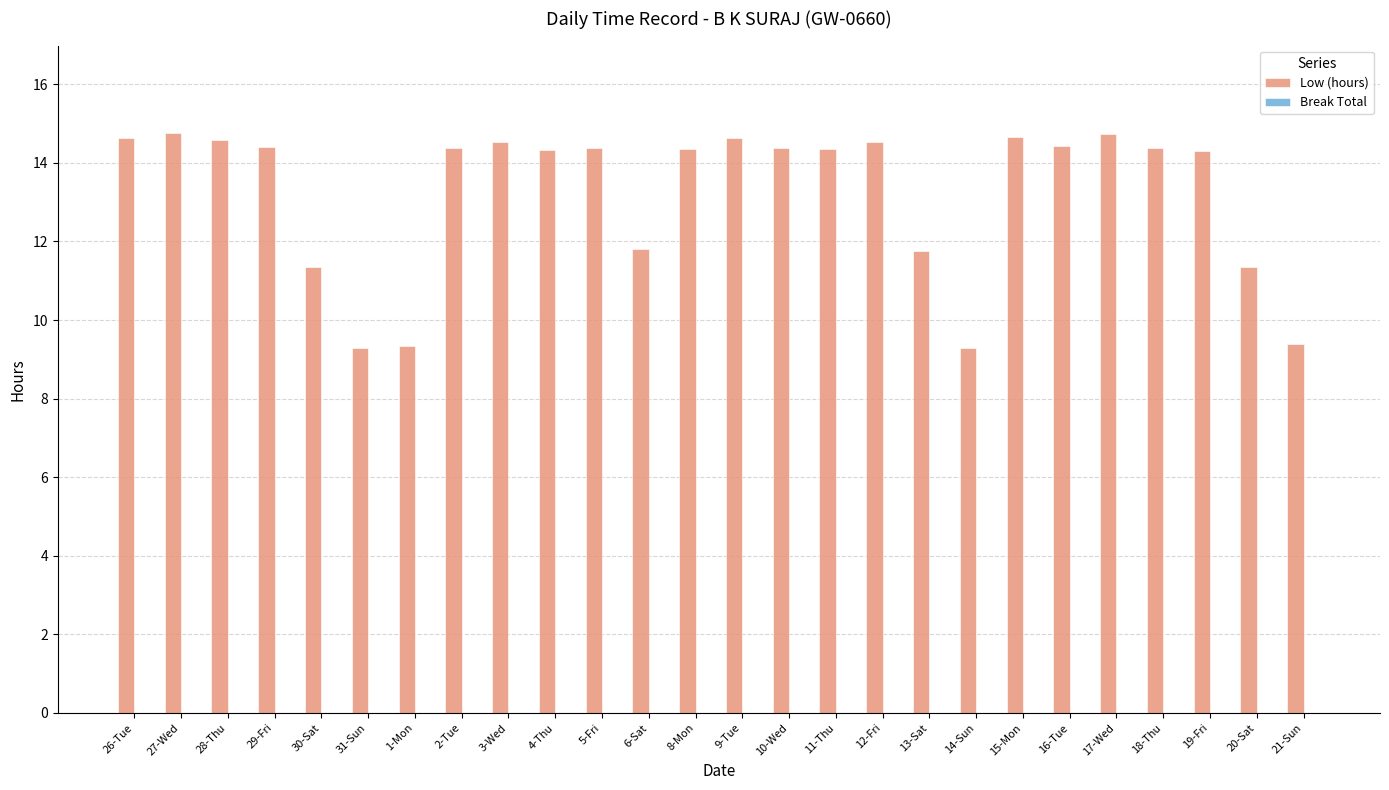

True or false: the data shows 14.3 at 19-Fri.

True